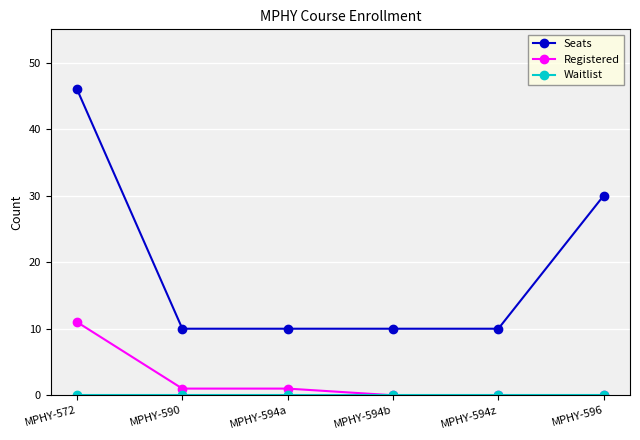

How many distinct data groups are displayed?

3